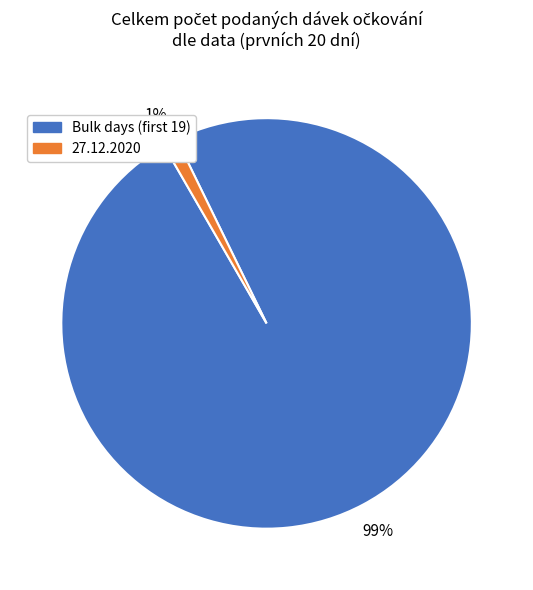

To the nearest percent, what is the difference between the largest and smallest slice percentages?

98%